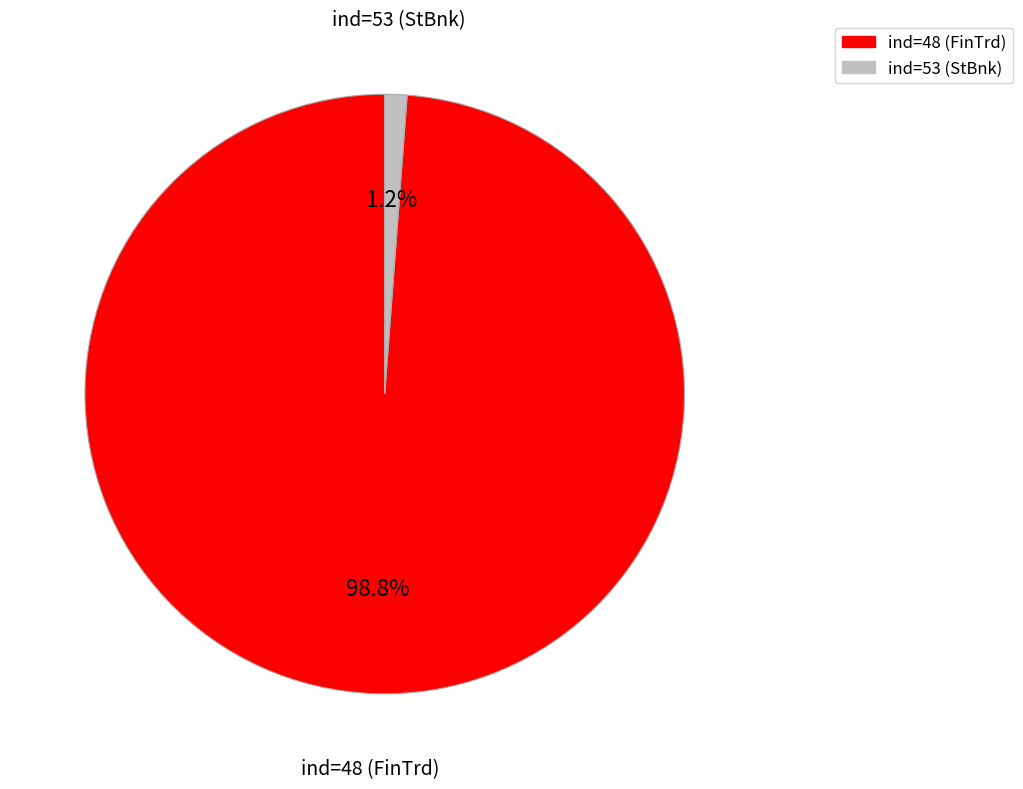

Combined, what portion of the pie is ind=53 (StBnk) and ind=48 (FinTrd)?

100.0%